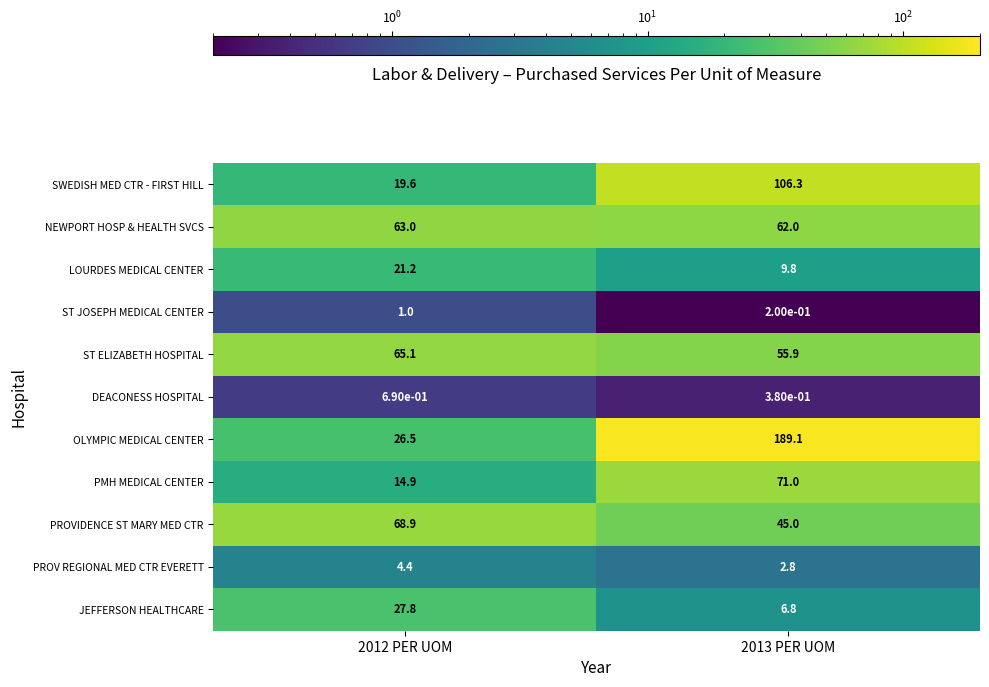

Rank the series by their maximum value, from lowest to highest.

DEACONESS HOSPITAL, ST JOSEPH MEDICAL CENTER, PROV REGIONAL MED CTR EVERETT, LOURDES MEDICAL CENTER, JEFFERSON HEALTHCARE, NEWPORT HOSP & HEALTH SVCS, ST ELIZABETH HOSPITAL, PROVIDENCE ST MARY MED CTR, PMH MEDICAL CENTER, SWEDISH MED CTR - FIRST HILL, OLYMPIC MEDICAL CENTER